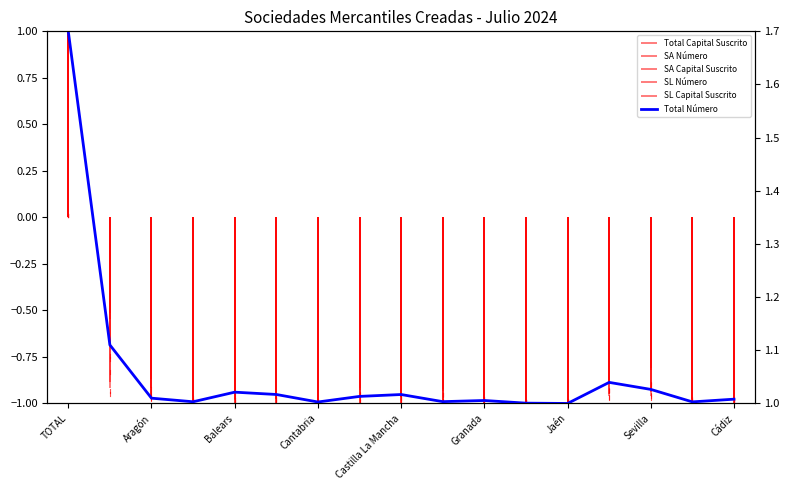

What is the difference between the values at TOTAL and 12?

2.0